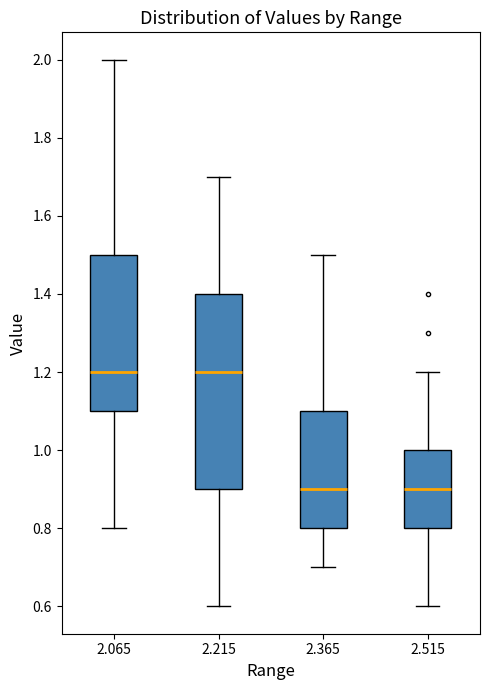

Reading left to right, transcribe this box plot: for each box, give where its median line is, the range the box spans, and where its two whiskers end, as read against the y-axis. The values are not printed on the chart, so give them approximately, as read against the axis.

2.065: median 1.2, box 1.1 to 1.5, whiskers 0.8 to 2.0
2.215: median 1.2, box 0.9 to 1.4, whiskers 0.6 to 1.7
2.365: median 0.9, box 0.8 to 1.1, whiskers 0.7 to 1.5
2.515: median 0.9, box 0.8 to 1.0, whiskers 0.6 to 1.2